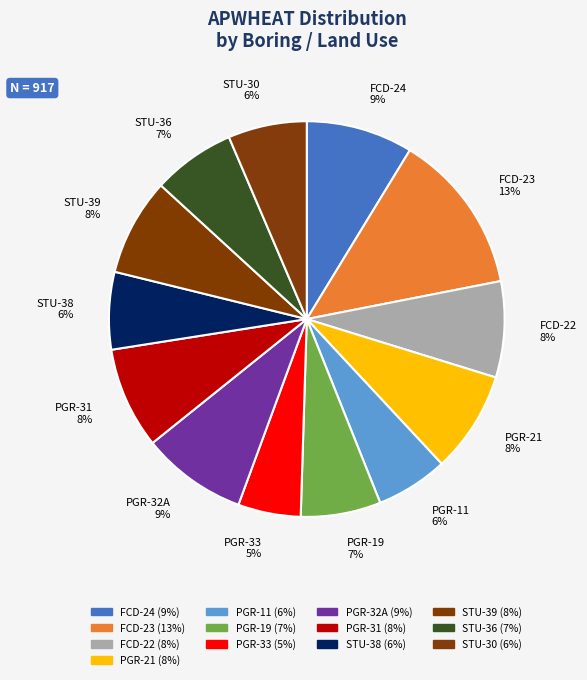

To the nearest percent, what is the difference between the PGR-19 and PGR-11 slice percentages?

1%